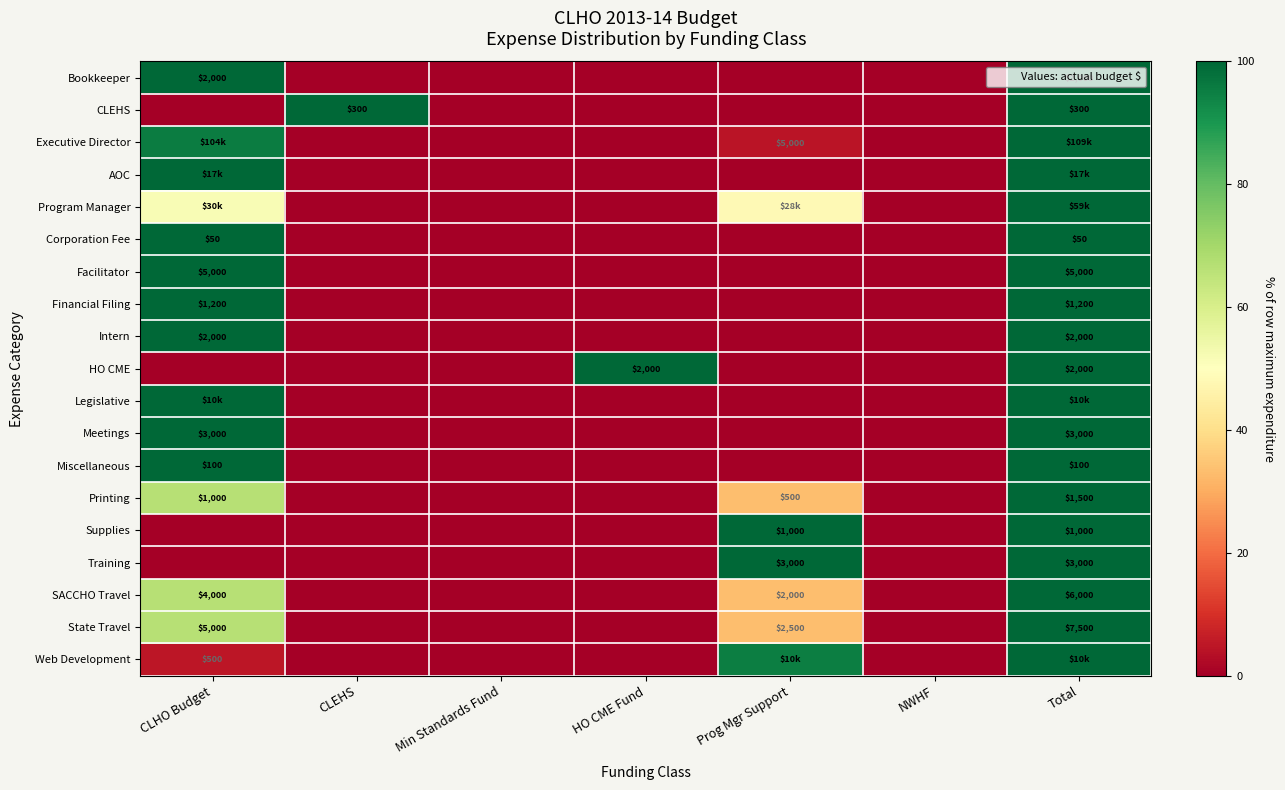

Is the value of Miscellaneous at CLHO Budget greater than the value of Corporation Fee at Total?

Yes